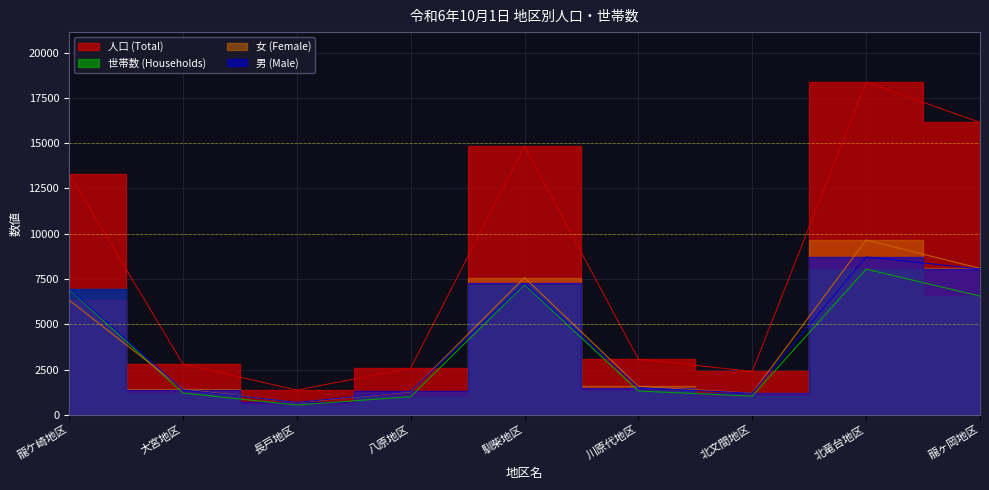

At how many categories does at least one series exceed 13681?

3